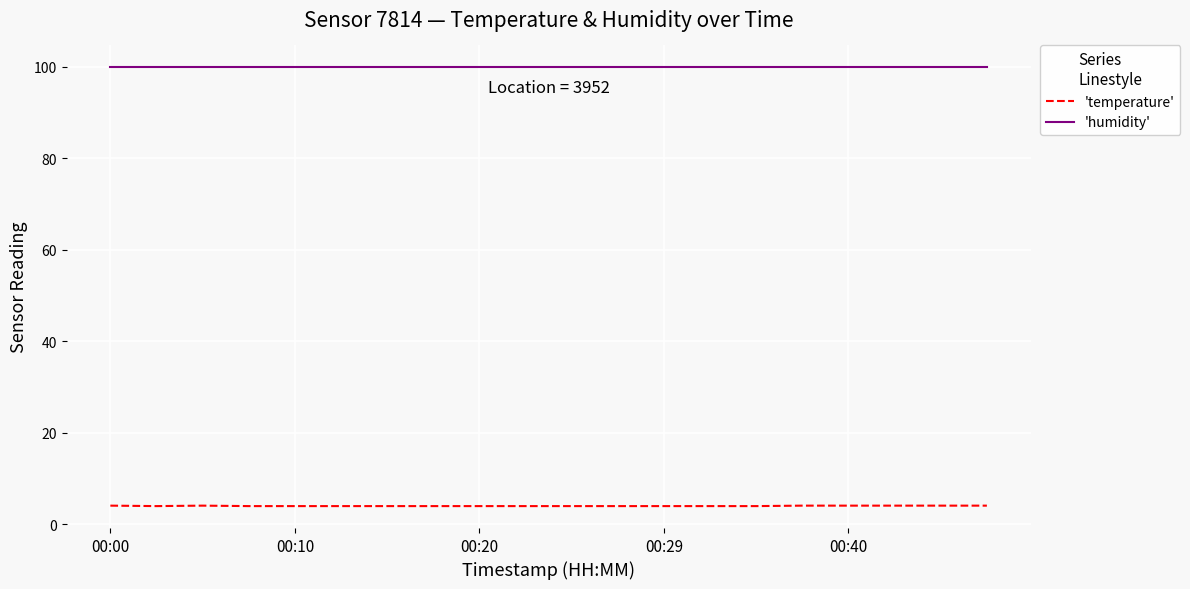

True or false: 'temperature' and 'humidity' intersect in this chart.

False